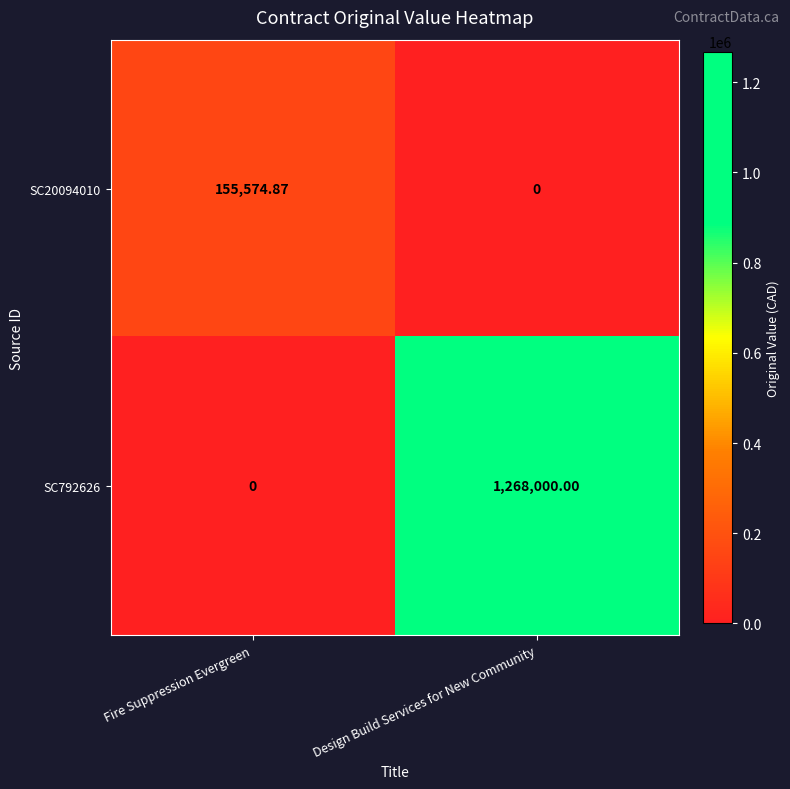

At which label does SC20094010 reach its minimum?

Design Build Services for New Community